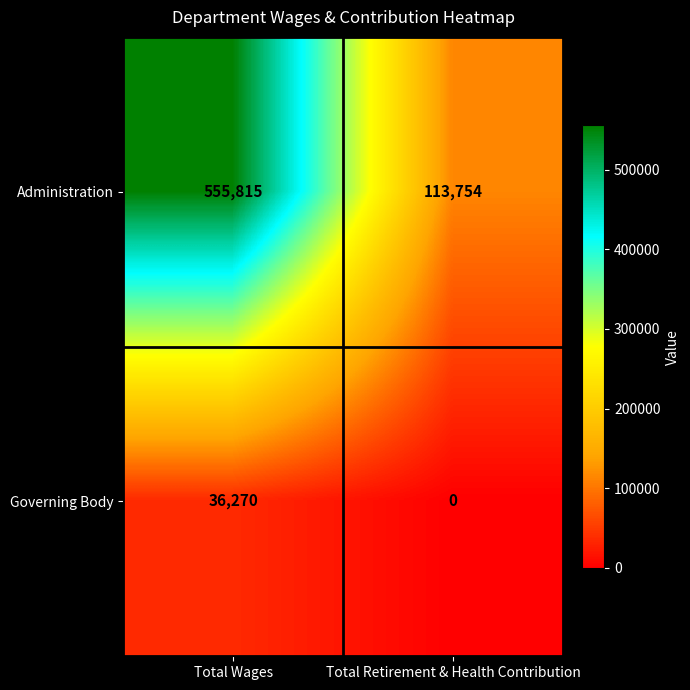

Which label corresponds to the largest value in the chart?

Total Wages